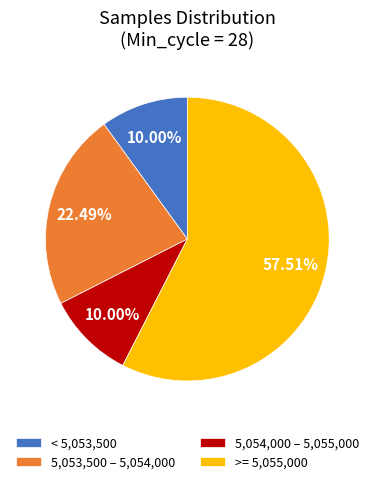

To the nearest percent, what is the average slice percentage?

25%